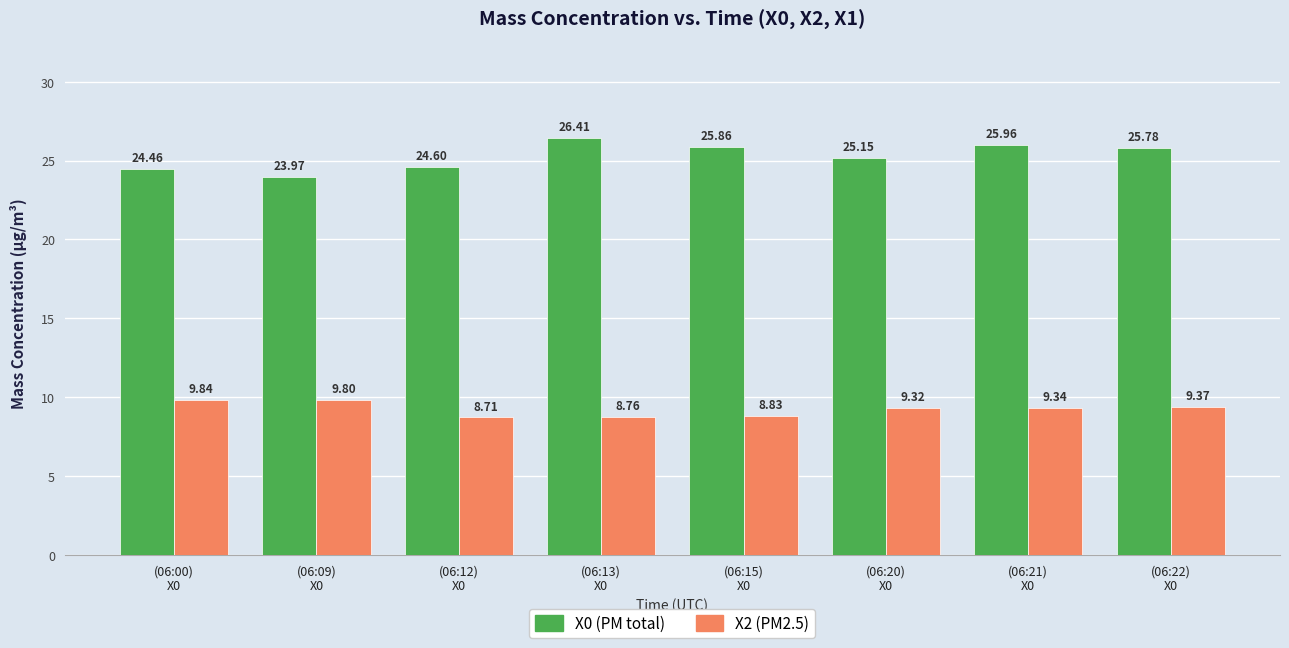

What is the sum of all X0 (PM total) values?

202.2